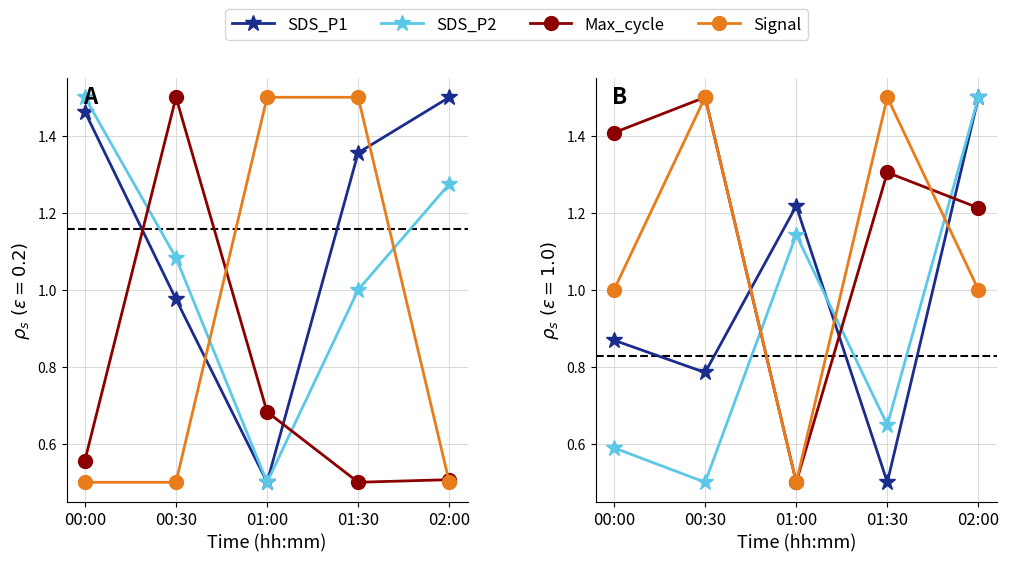

Which category has the highest value in the Max_cycle series?

00:30